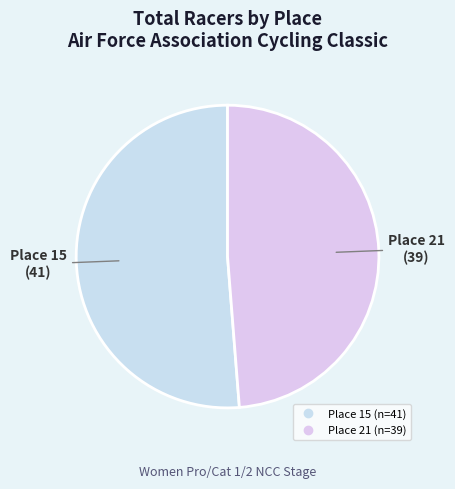

The Place 15 slice represents 45% of the pie. True or false?

False